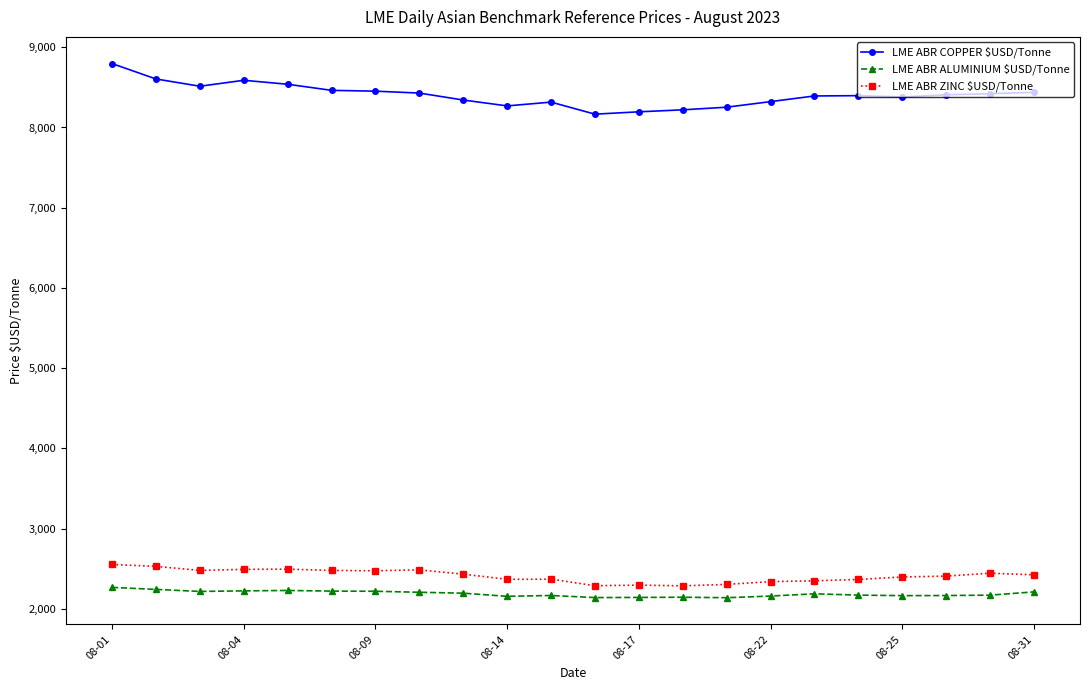

How many lines are shown in the chart?

3